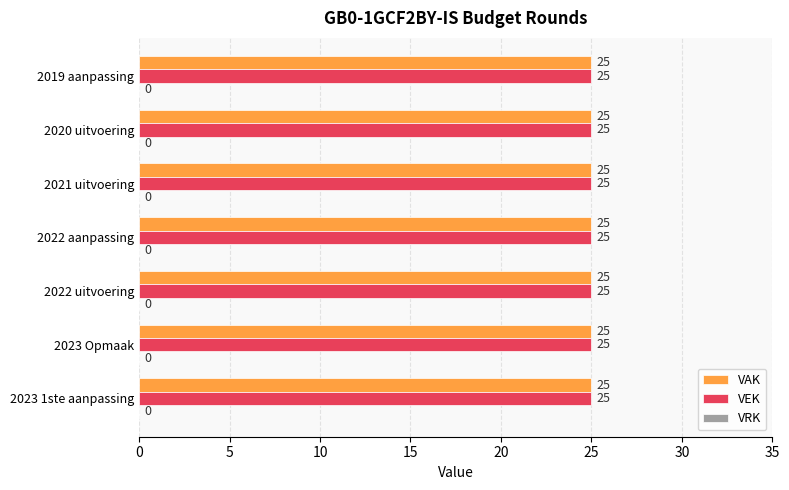

List the series in order of their peak value, lowest first.

VRK, VAK, VEK